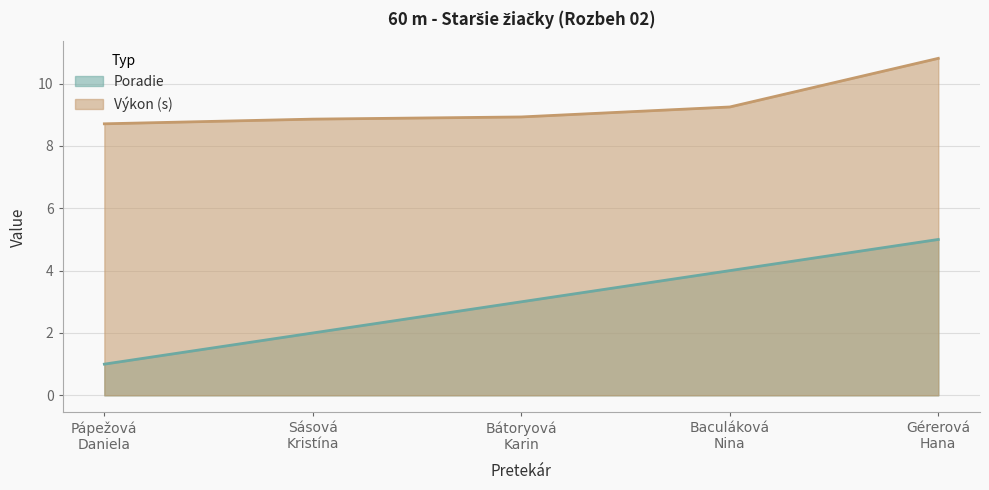

Reading left to right, extract all data points from this chart.

Poradie: Pápežová
Daniela=1.0	Sásová
Kristína=2.0	Bátoryová
Karin=3.0	Baculáková
Nina=4.0	Gérerová
Hana=5.0
Výkon: Pápežová
Daniela=8.7	Sásová
Kristína=8.9	Bátoryová
Karin=8.9	Baculáková
Nina=9.2	Gérerová
Hana=10.8